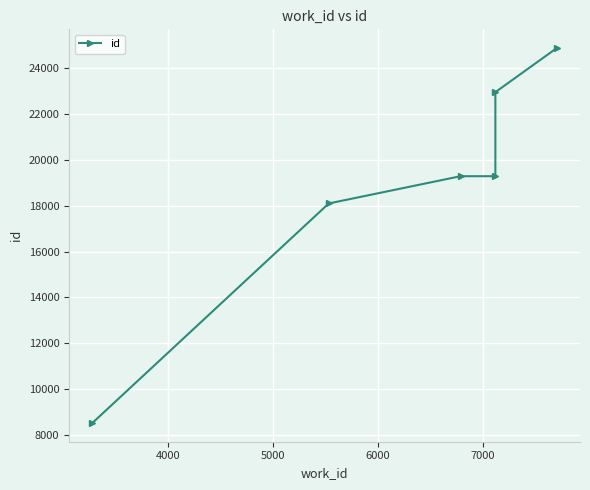

What is the sum of all values?

112974